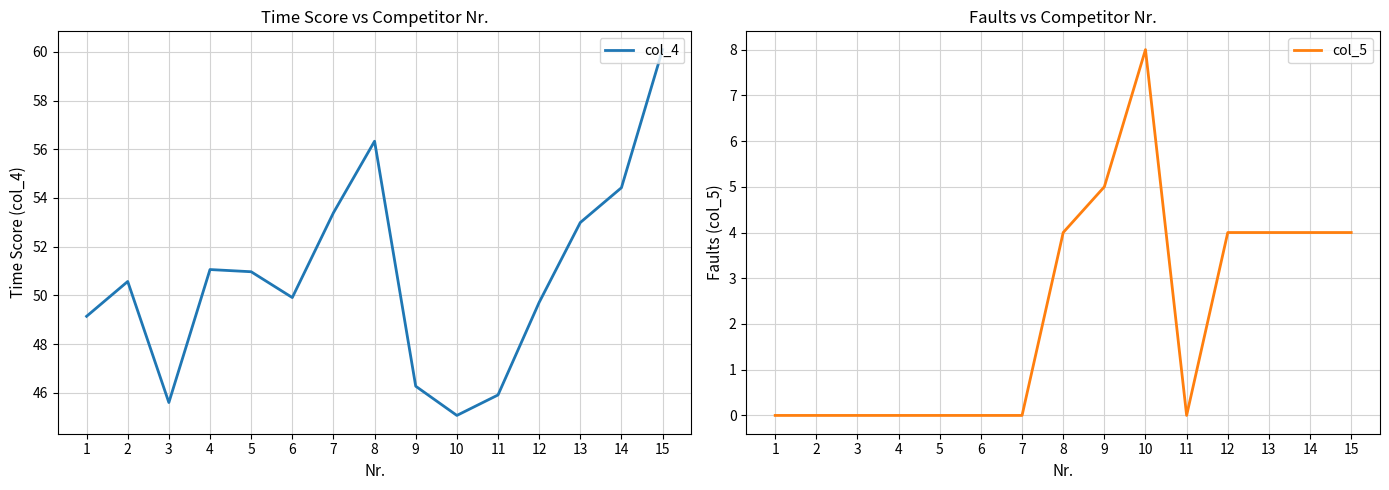

How many col_5 values are between 0 and 4?

13